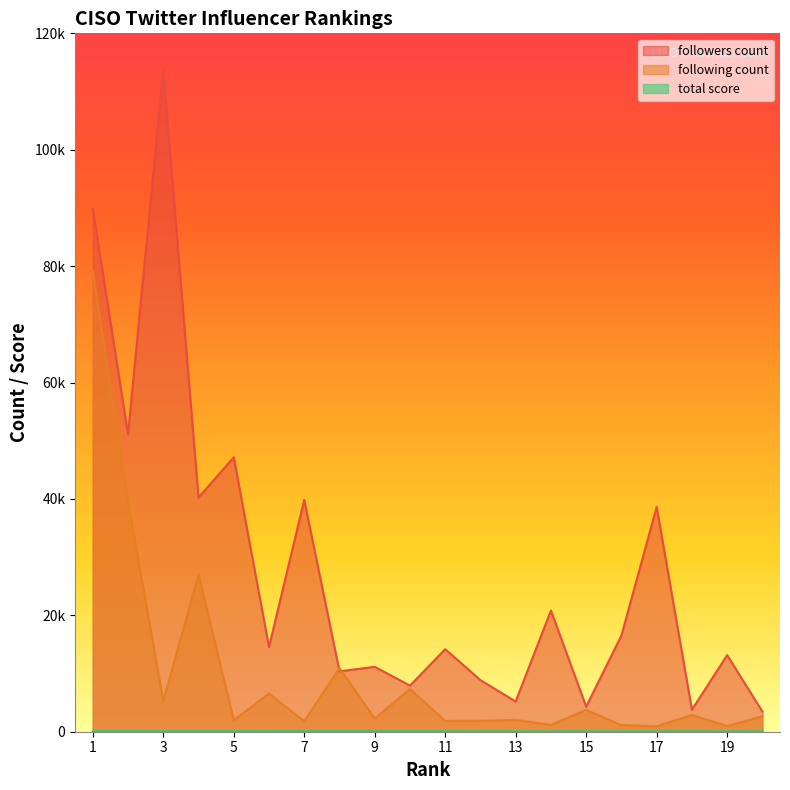

Read the following count value at 16, to the nearest 50.

1150